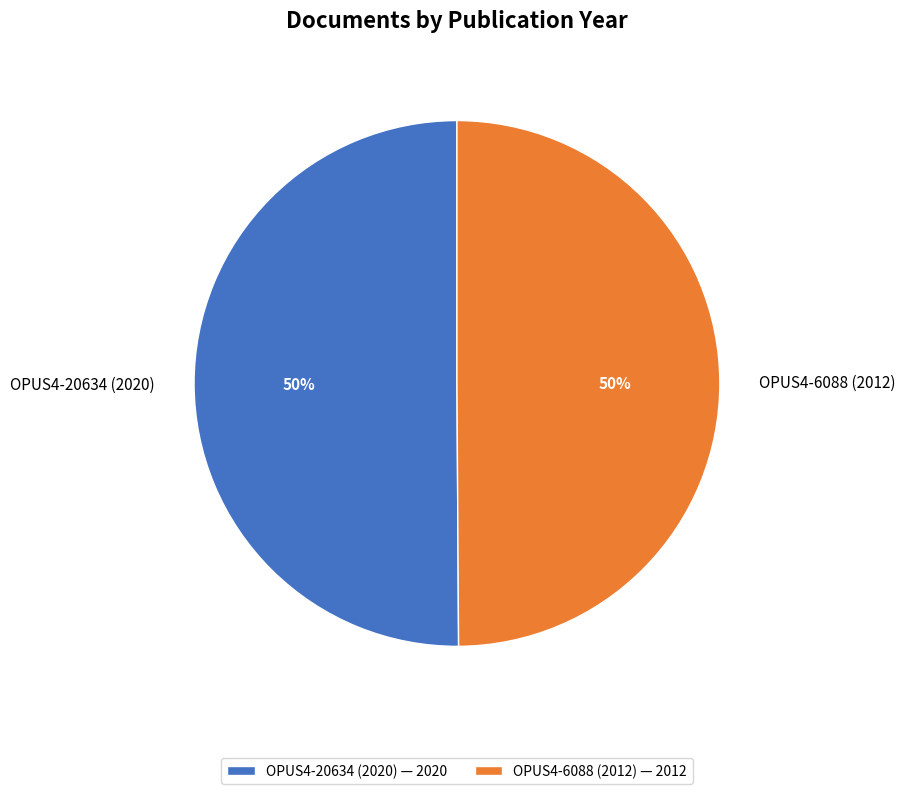

The OPUS4-20634 (2020) slice represents 50% of the pie. True or false?

True